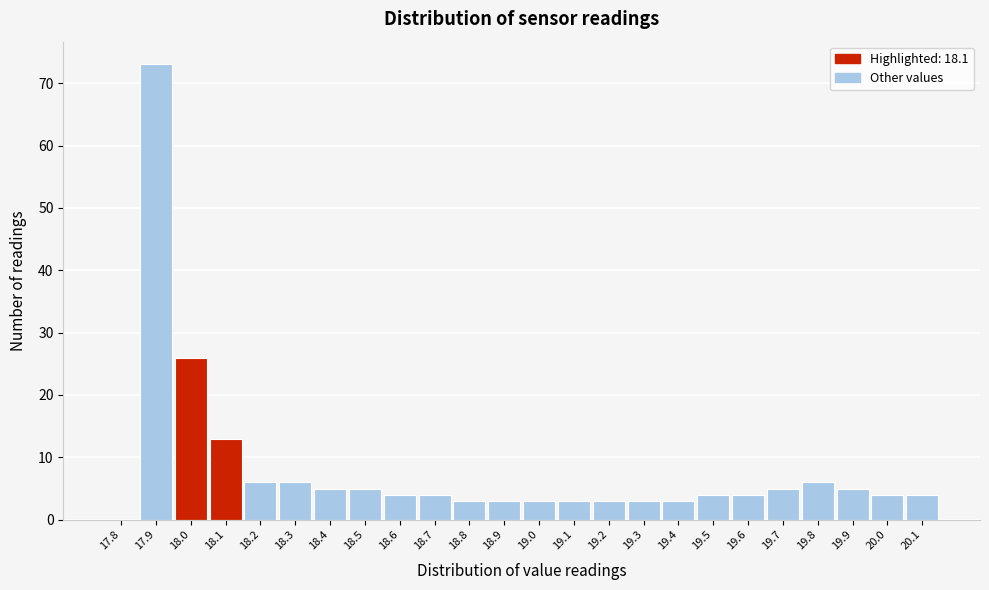

Reading left to right, extract all data points from this chart.

17.8=0	17.9=73	18.0=26	18.1=13	18.2=6	18.3=6	18.4=5	18.5=5	18.6=4	18.7=4	18.8=3	18.9=3	19.0=3	19.1=3	19.2=3	19.3=3	19.4=3	19.5=4	19.6=4	19.7=5	19.8=6	19.9=5	20.0=4	20.1=4